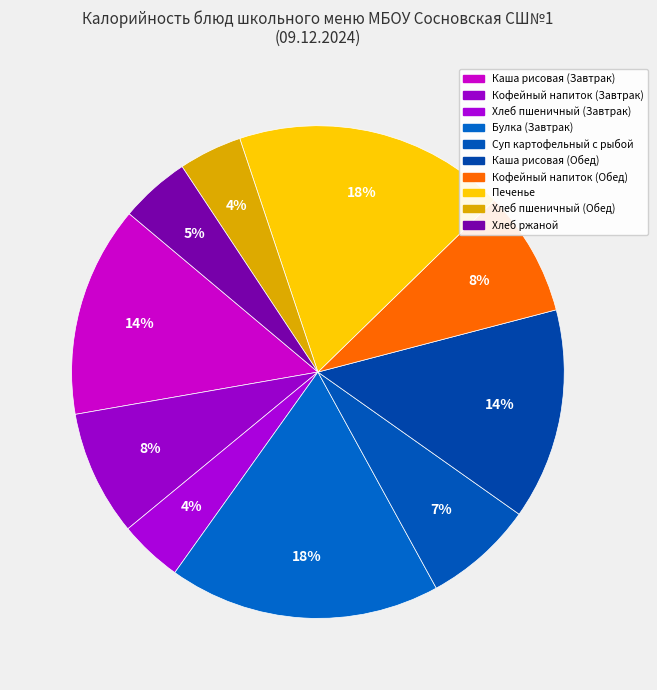

Rank the categories by value from lowest to highest.

Хлеб пшеничный (Завтрак), Хлеб пшеничный (Обед), Хлеб ржаной, Суп картофельный с рыбой, Кофейный напиток (Завтрак), Кофейный напиток (Обед), Каша рисовая (Завтрак), Каша рисовая (Обед), Булка (Завтрак), Печенье